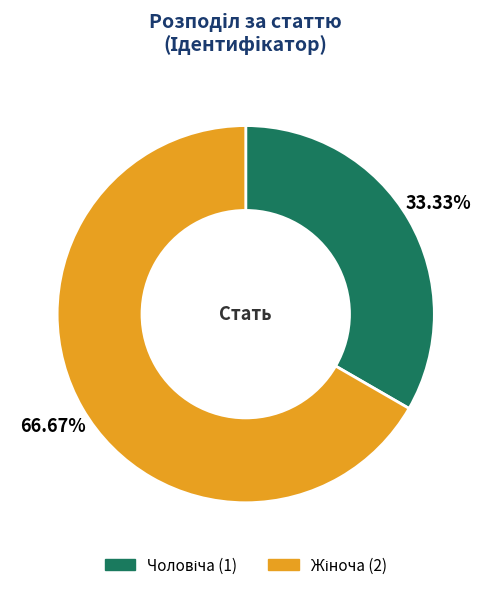

Is there a majority slice in this chart?

Yes